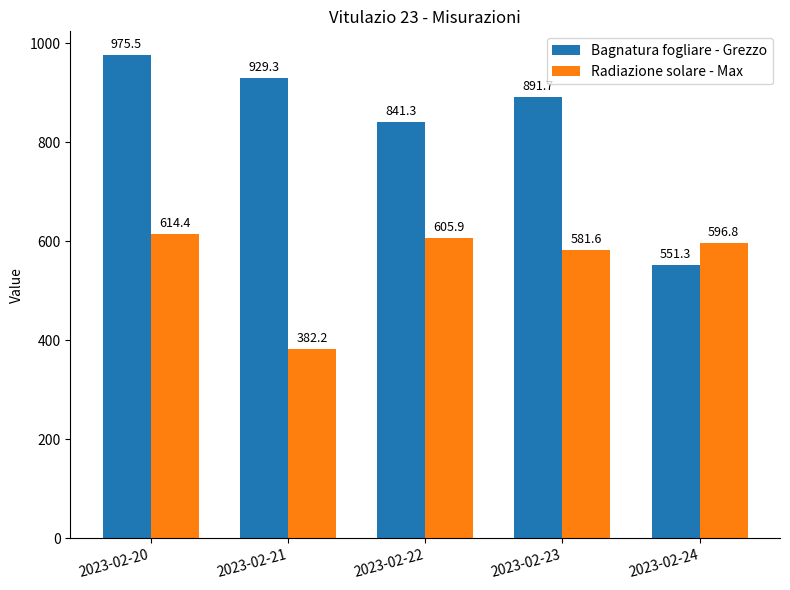

What is the value of the Bagnatura fogliare - Grezzo bar at the 1st from the left?

975.5